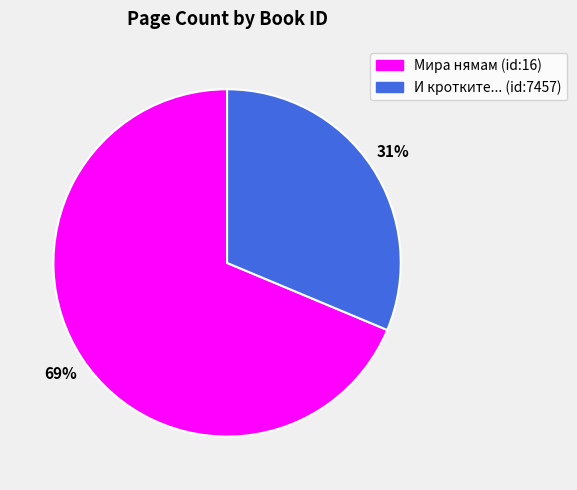

To the nearest percent, what is the average slice percentage?

50%